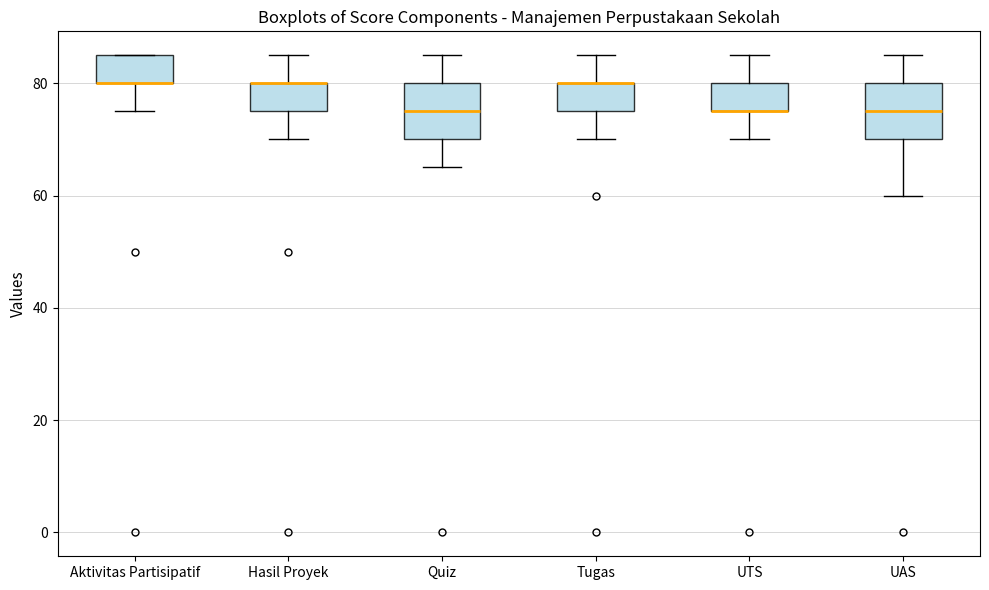

Reading left to right, transcribe this box plot: for each box, give where its median line is, the range the box spans, and where its two whiskers end, as read against the y-axis. The values are not printed on the chart, so give them approximately, as read against the axis.

Aktivitas Partisipatif: median 80 (drawn on the box's lower edge), box 80 to 86, whiskers 76 to 86
Hasil Proyek: median 80 (drawn on the box's upper edge), box 76 to 80, whiskers 70 to 86
Quiz: median 76, box 70 to 80, whiskers 66 to 86
Tugas: median 80 (drawn on the box's upper edge), box 76 to 80, whiskers 70 to 86
UTS: median 76 (drawn on the box's lower edge), box 76 to 80, whiskers 70 to 86
UAS: median 76, box 70 to 80, whiskers 60 to 86